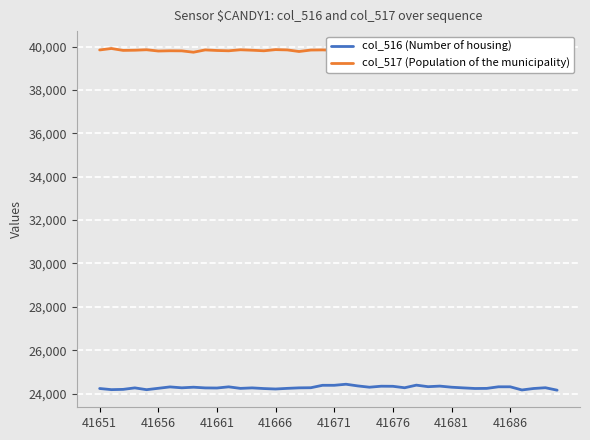

At 41676, list the series in order from largest to smallest.

col_517 (Population of the municipality), col_516 (Number of housing)